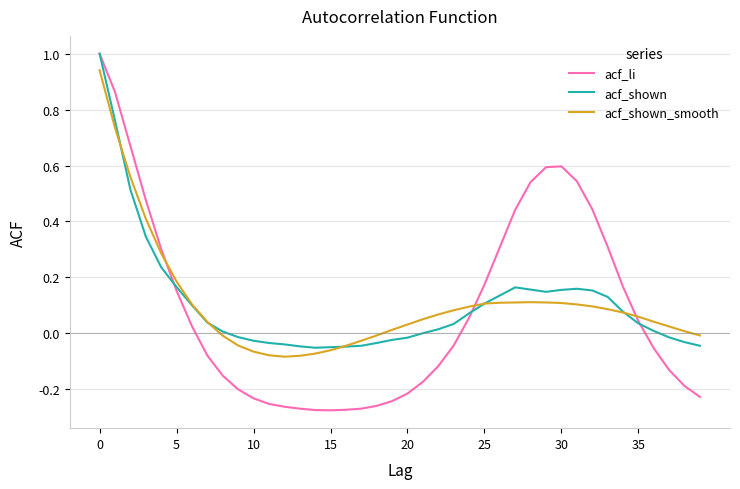

Which series has the largest range (max minus min)?

acf_li